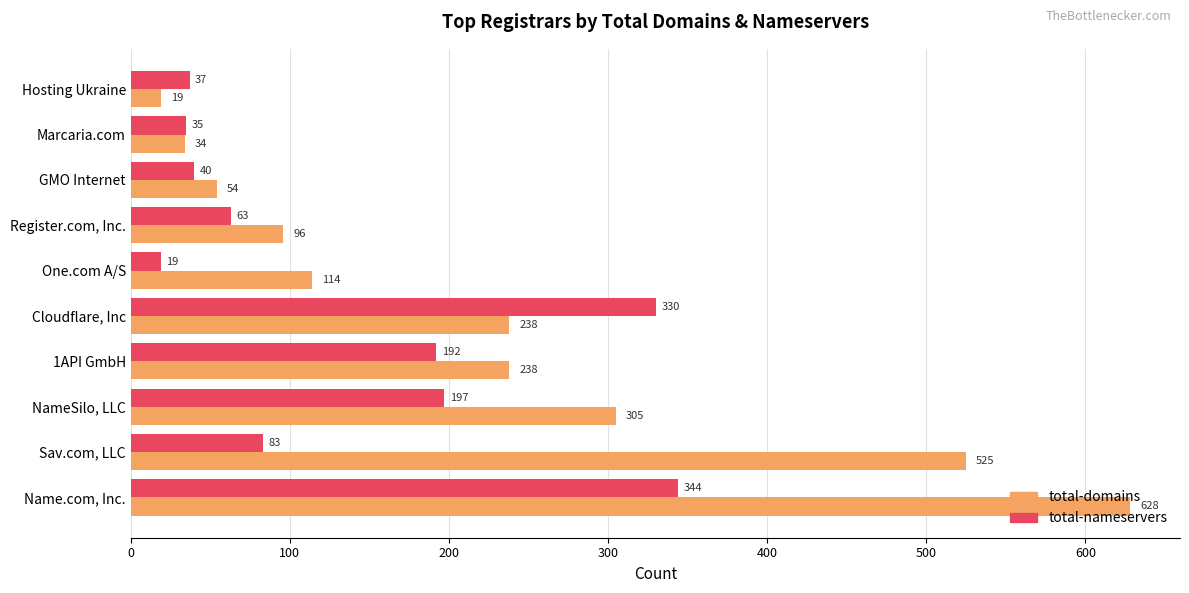

What is the total value across all series at Hosting Ukraine?

56